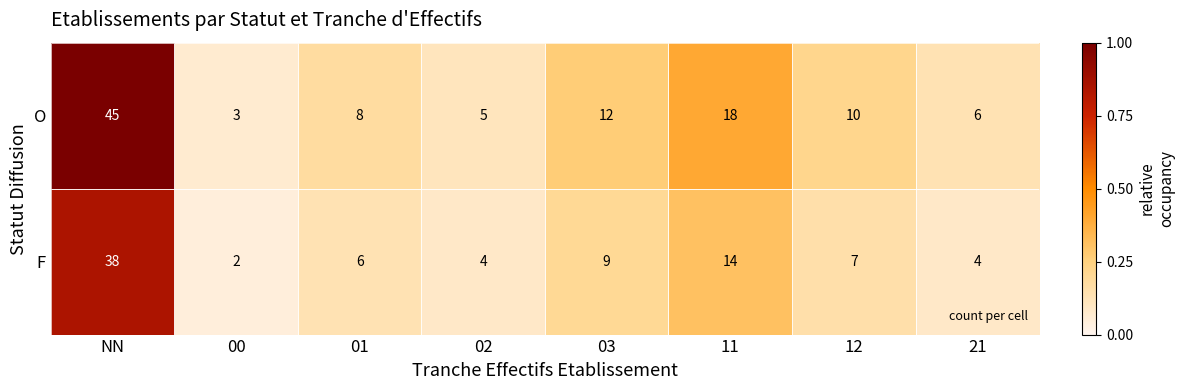

What is the sum of all O values?

107